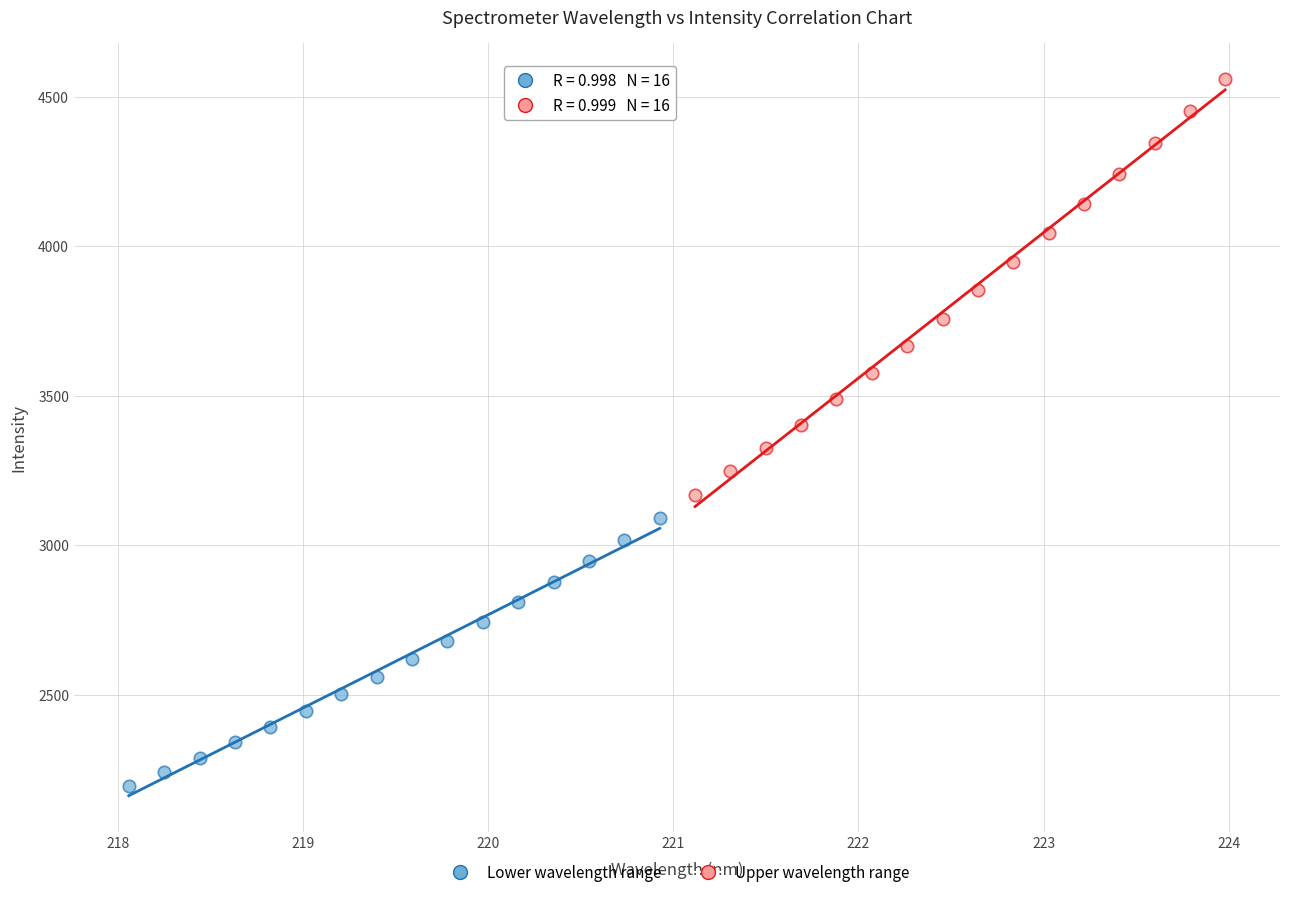

What are all the series names shown in the legend?

Lower wavelength range, Upper wavelength range